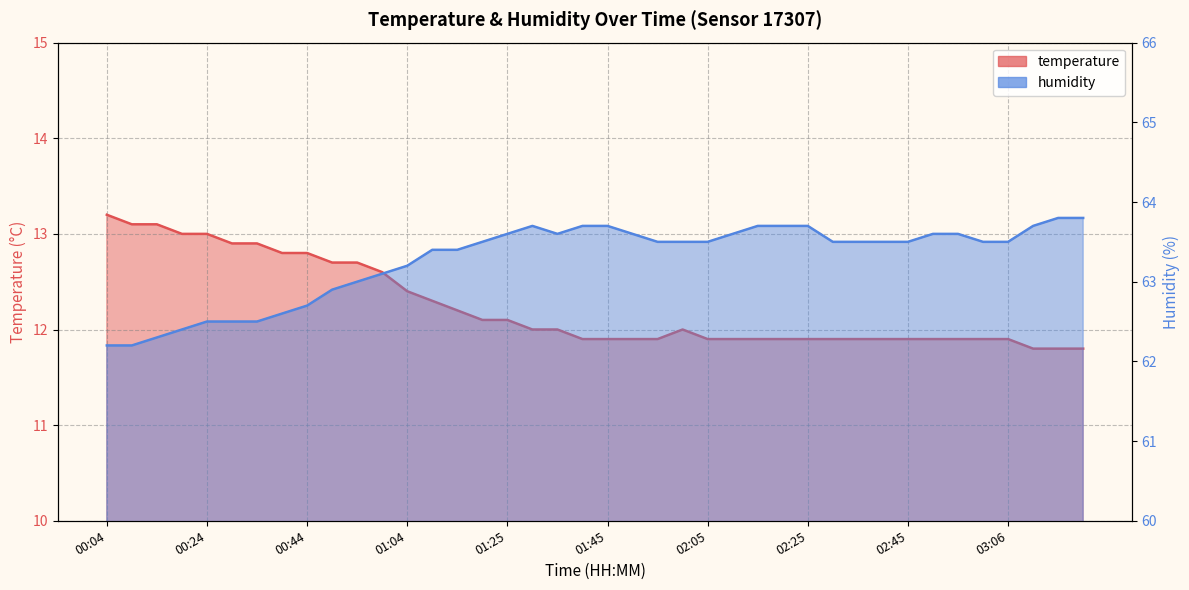

At which category is the sum across all series the highest?

00:54